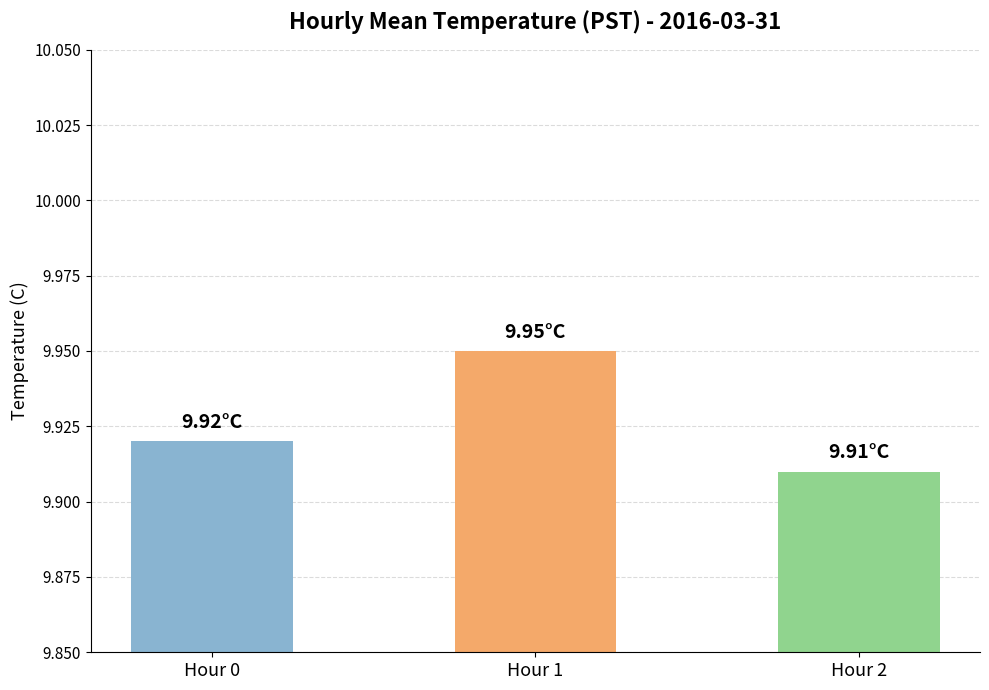

What is the sum of the values at Hour 1 and Hour 0?

19.9